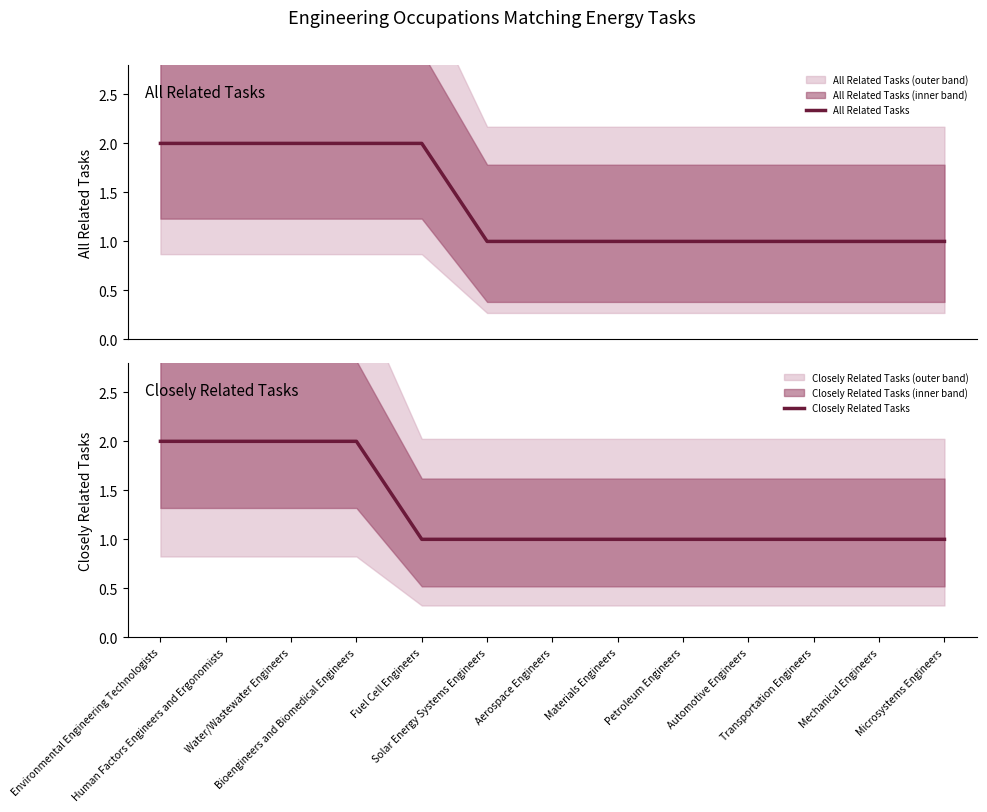

How many lines are shown in the chart?

2